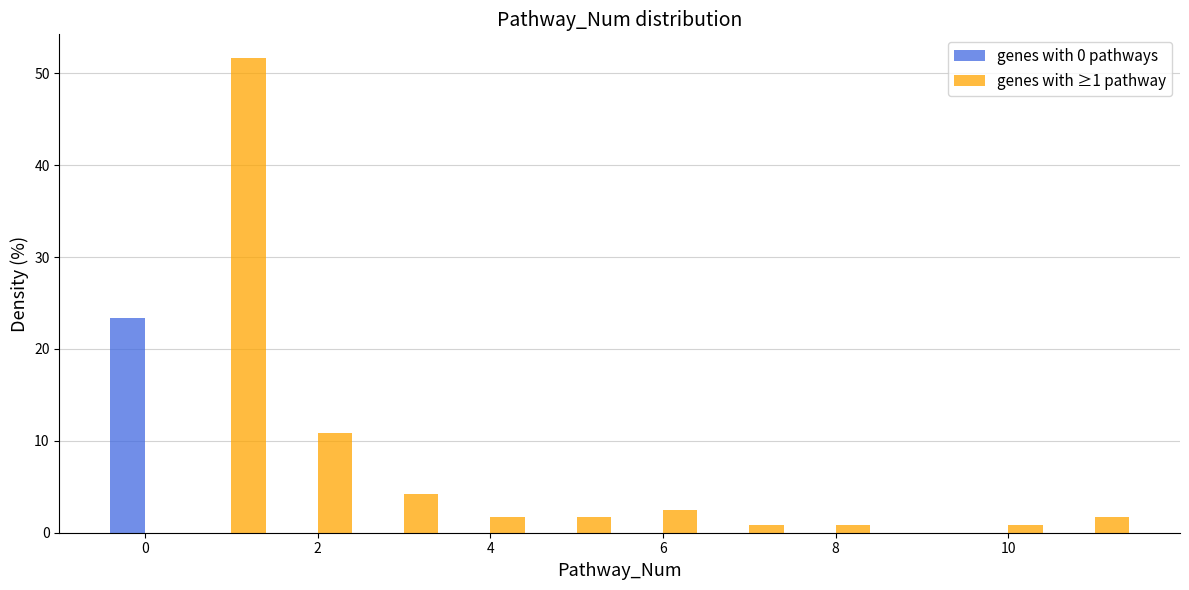

Reading left to right, transcribe this chart: for each range on the x-axis, give the height of each series' bar. Neither the bar edges nor the heights are printed on the chart, so give them approximately, as read against the axes.

-0.5 to 0.5: genes with 0 pathways=23	genes with ≥1 pathway=0
0.5 to 1.5: genes with 0 pathways=0	genes with ≥1 pathway=52
1.5 to 2.5: genes with 0 pathways=0	genes with ≥1 pathway=11
2.5 to 3.5: genes with 0 pathways=0	genes with ≥1 pathway=4
3.5 to 4.5: genes with 0 pathways=0	genes with ≥1 pathway=2
4.5 to 5.5: genes with 0 pathways=0	genes with ≥1 pathway=2
5.5 to 6.5: genes with 0 pathways=0	genes with ≥1 pathway=3
6.5 to 7.5: genes with 0 pathways=0	genes with ≥1 pathway=under 1
7.5 to 8.5: genes with 0 pathways=0	genes with ≥1 pathway=under 1
8.5 to 9.5: genes with 0 pathways=0	genes with ≥1 pathway=0
9.5 to 10.5: genes with 0 pathways=0	genes with ≥1 pathway=under 1
10.5 to 11.5: genes with 0 pathways=0	genes with ≥1 pathway=2